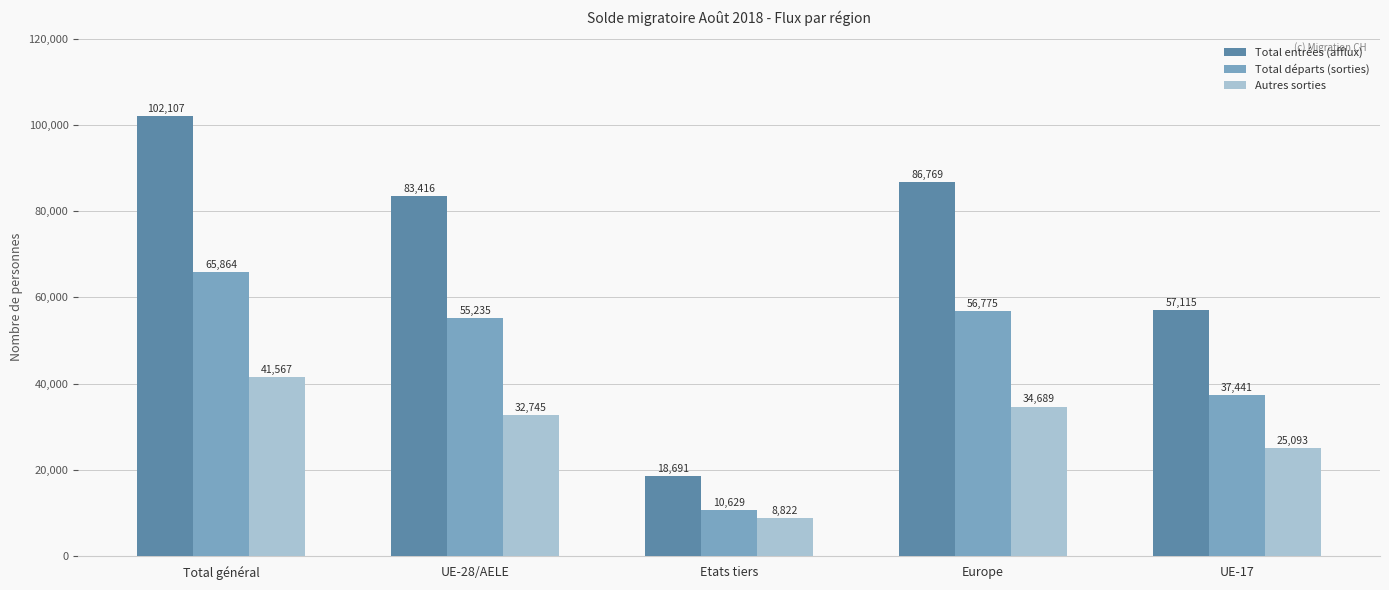

What is the label of the 1st bar from the right?

UE-17